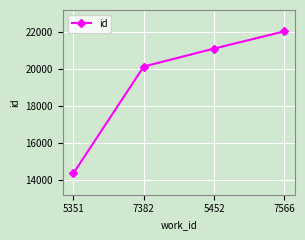

What is the label of the 2nd point from the right?

5452